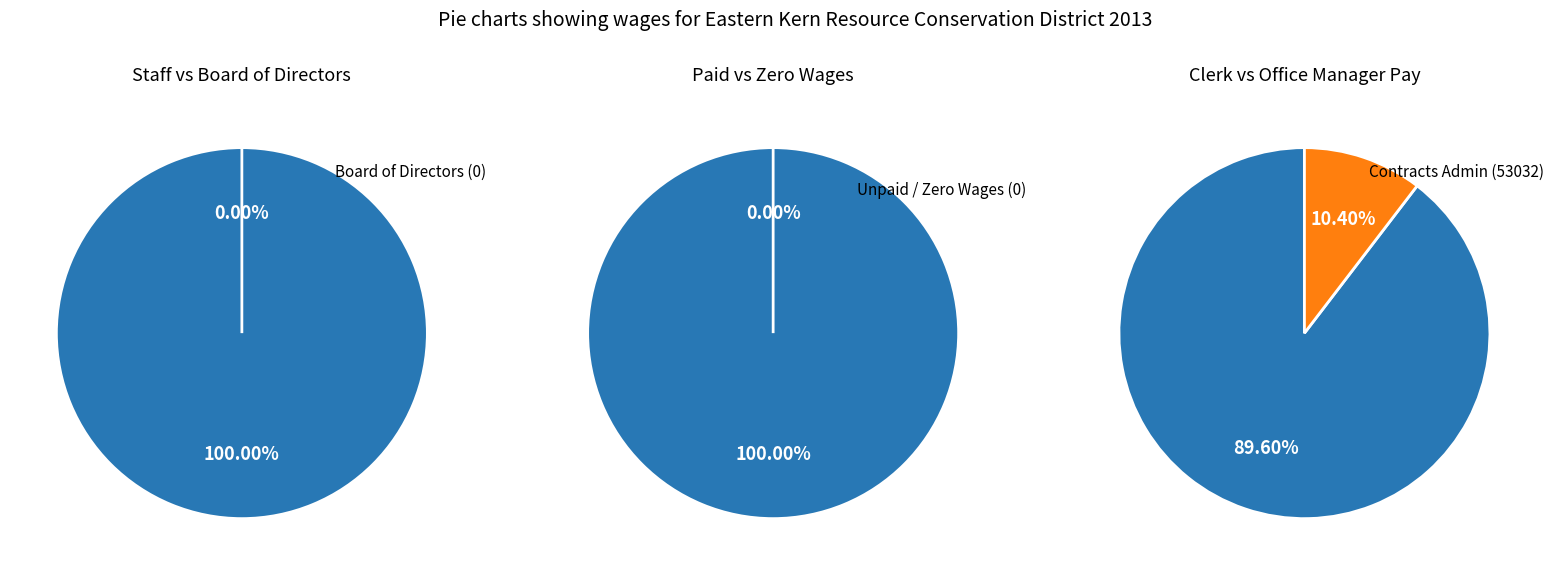

Is there a majority slice in this chart?

Yes